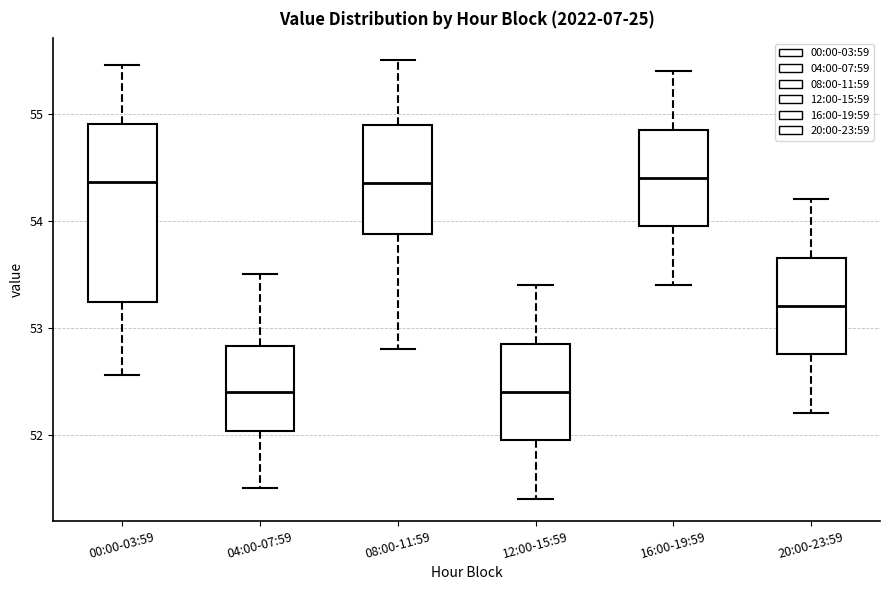

Reading left to right, read every box against the y-axis: the position of its median line, the range the box covers, and the ends of its whiskers. The values are not printed on the chart, so give them approximately, as read against the axis.

00:00-03:59: median 54.4, box 53.2 to 54.9, whiskers 52.6 to 55.5
04:00-07:59: median 52.4, box 52.0 to 52.8, whiskers 51.5 to 53.5
08:00-11:59: median 54.4, box 53.9 to 54.9, whiskers 52.8 to 55.5
12:00-15:59: median 52.4, box 52.0 to 52.9, whiskers 51.4 to 53.4
16:00-19:59: median 54.4, box 54.0 to 54.9, whiskers 53.4 to 55.4
20:00-23:59: median 53.2, box 52.8 to 53.7, whiskers 52.2 to 54.2